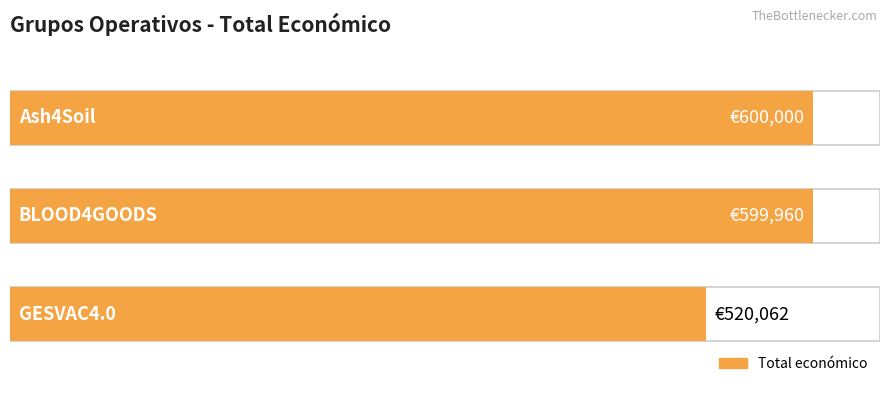

Read the value at GESVAC4.0, to the nearest 50.

520050